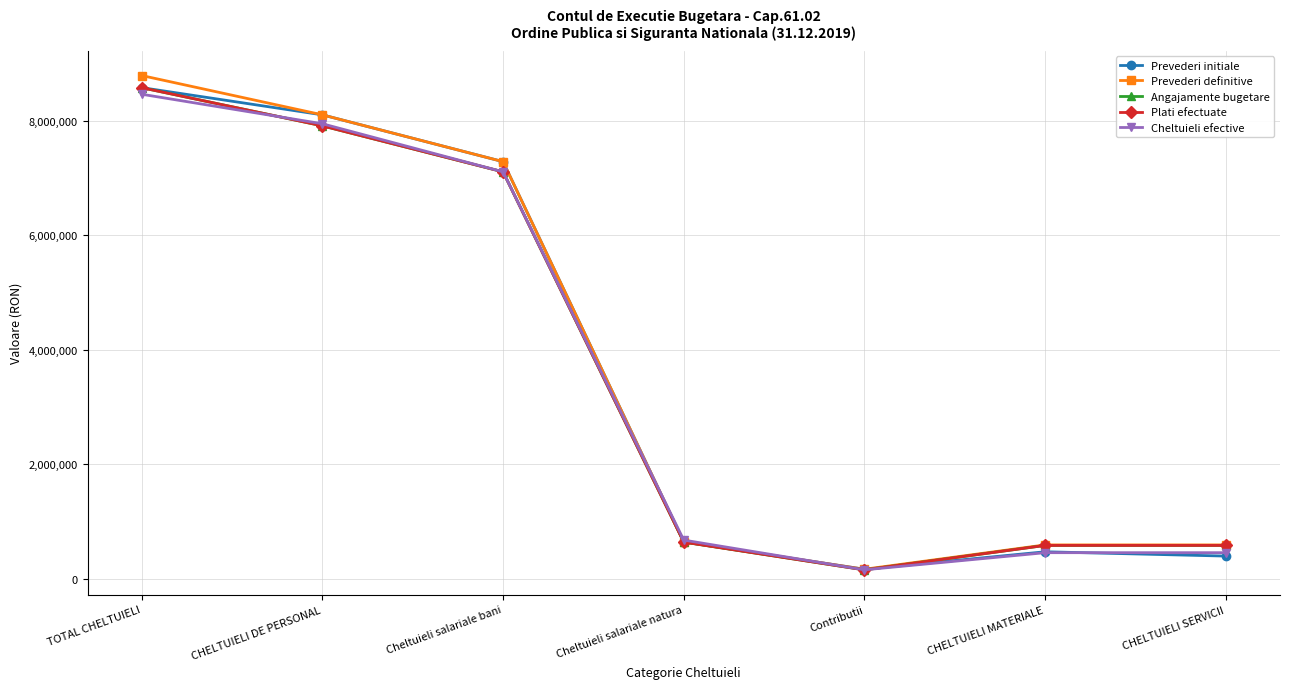

Is this an area chart (filled region under the line)?

No